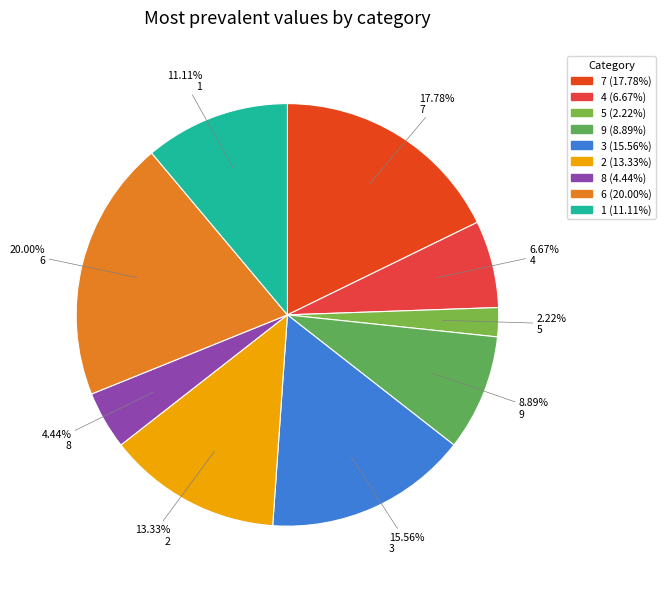

What percentage do 3 and 5 together represent?

17.8%